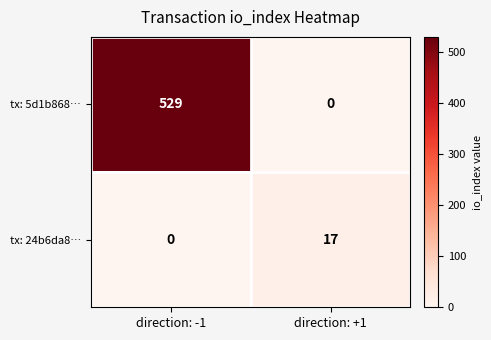

At which label is tx: 24b6da8… closest to 8?

direction: -1